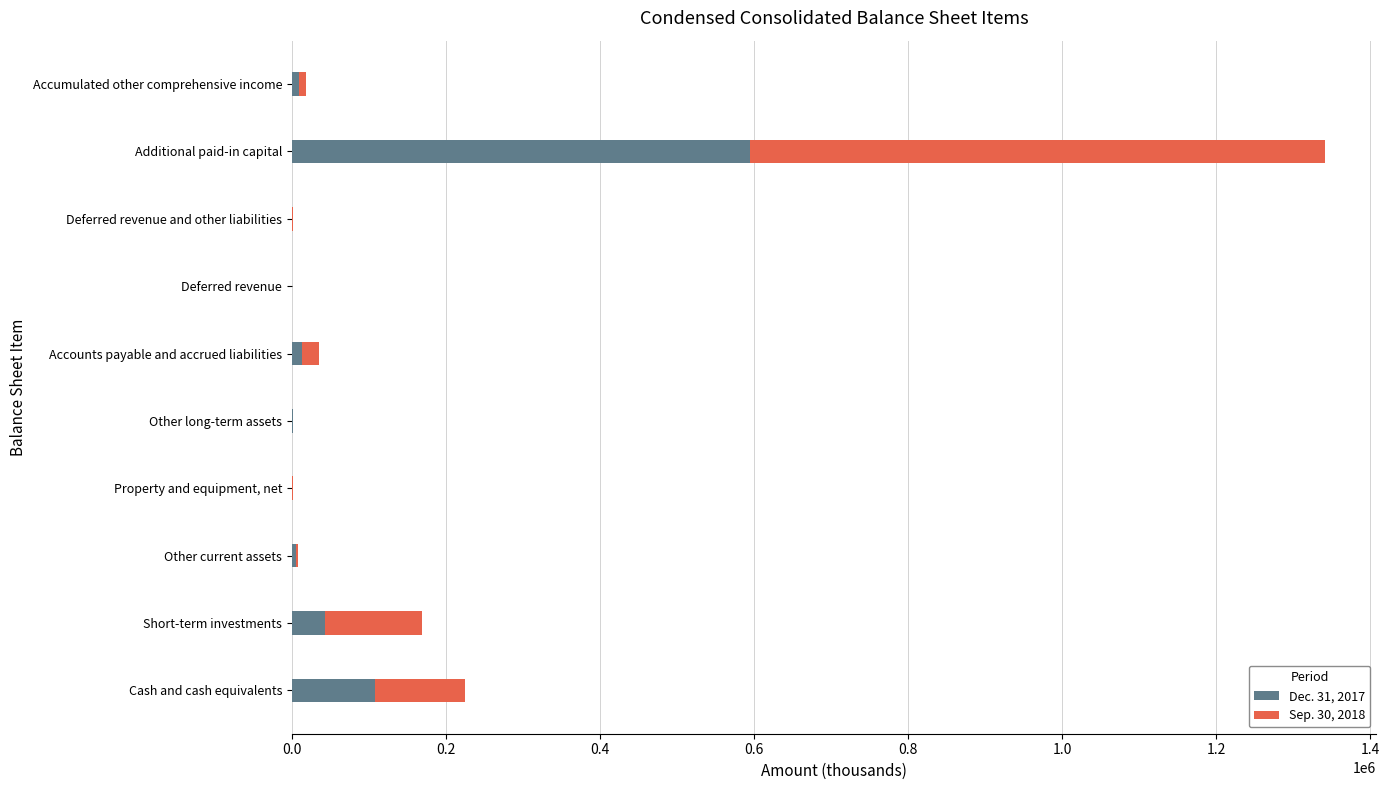

What is the total value across all series at Cash and cash equivalents?

224413